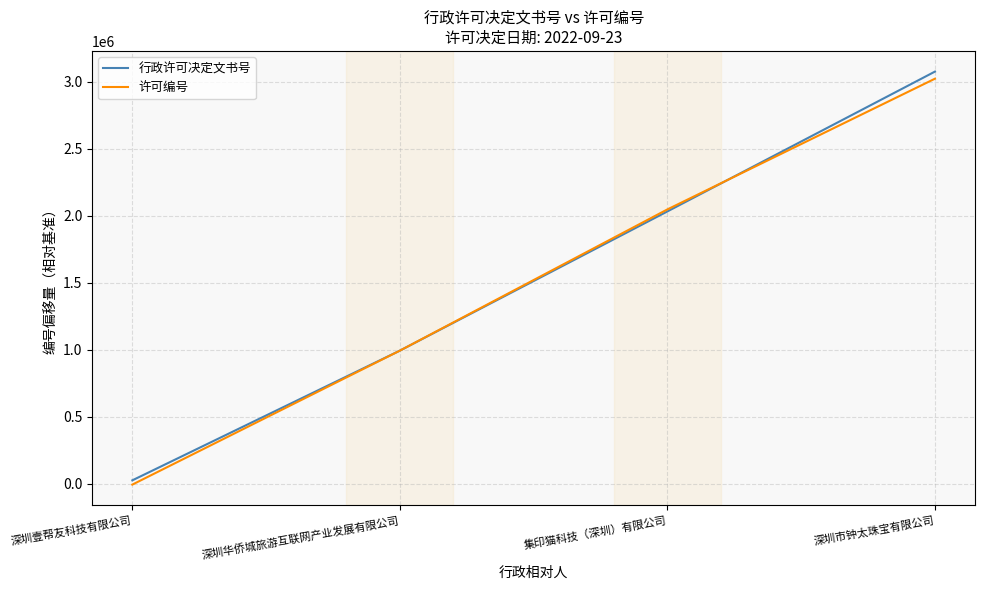

What position from the right is 深圳市钟太珠宝有限公司?

1